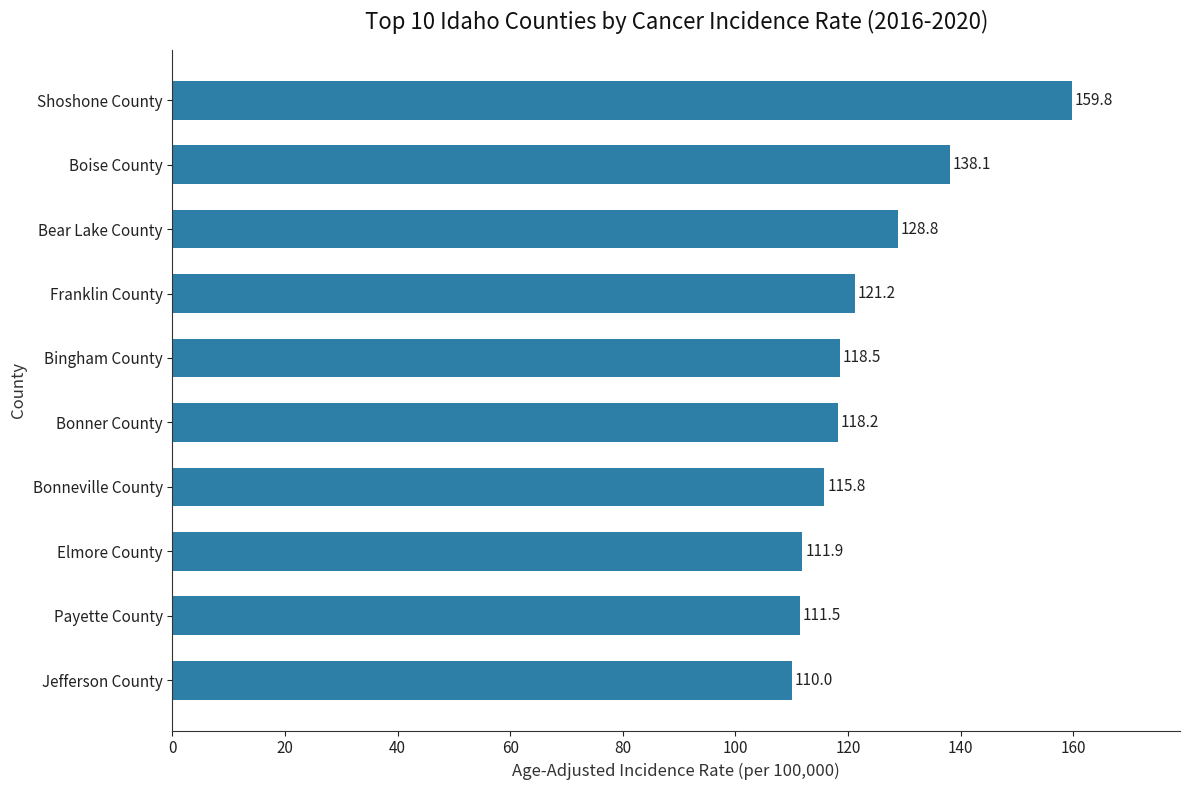

The chart shows a value of 54.8 at Bonneville County. True or false?

False